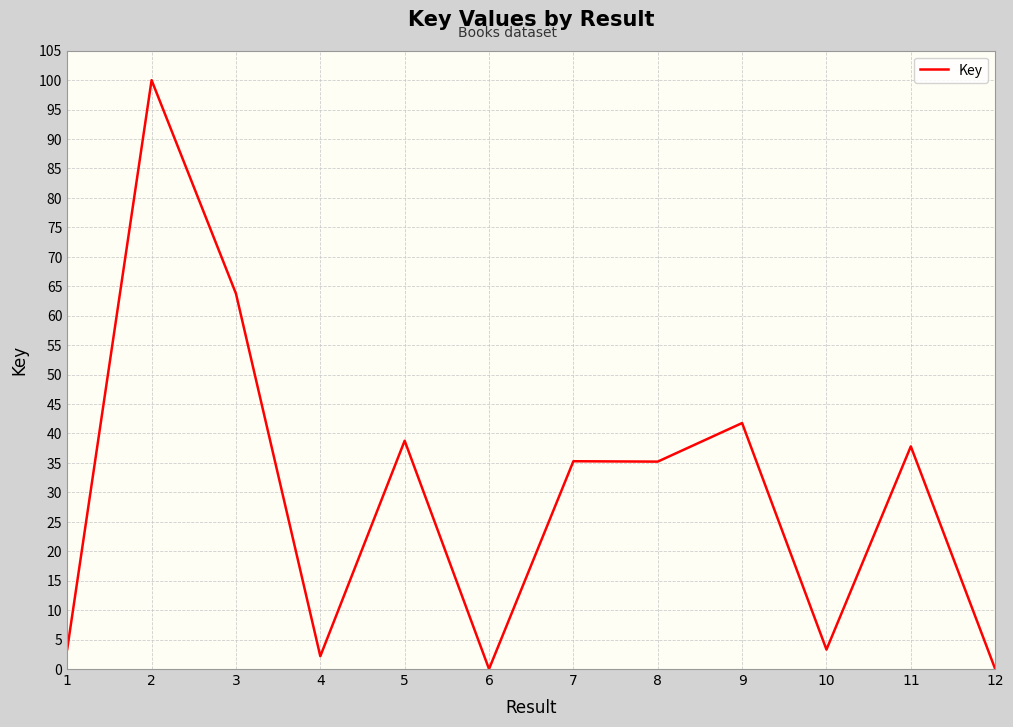

Is it true that the value at 9 is 41.8?

True